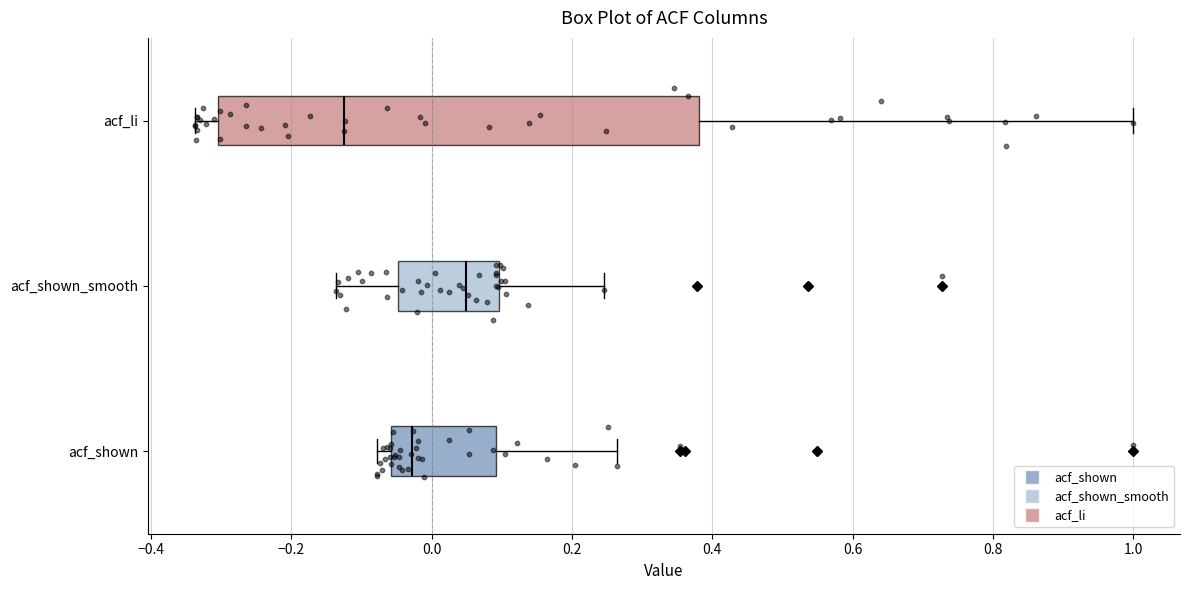

Reading bottom to top, transcribe this box plot: for each box, give where its median line is, the range the box spans, and where its two whiskers end, as read against the x-axis. The values are not printed on the chart, so give them approximately, as read against the axis.

acf_shown: median -0.02, box -0.06 to 0.10, whiskers -0.08 to 0.26
acf_shown_smooth: median 0.04, box -0.04 to 0.10, whiskers -0.14 to 0.24
acf_li: median -0.12, box -0.30 to 0.38, whiskers -0.34 to 1.00